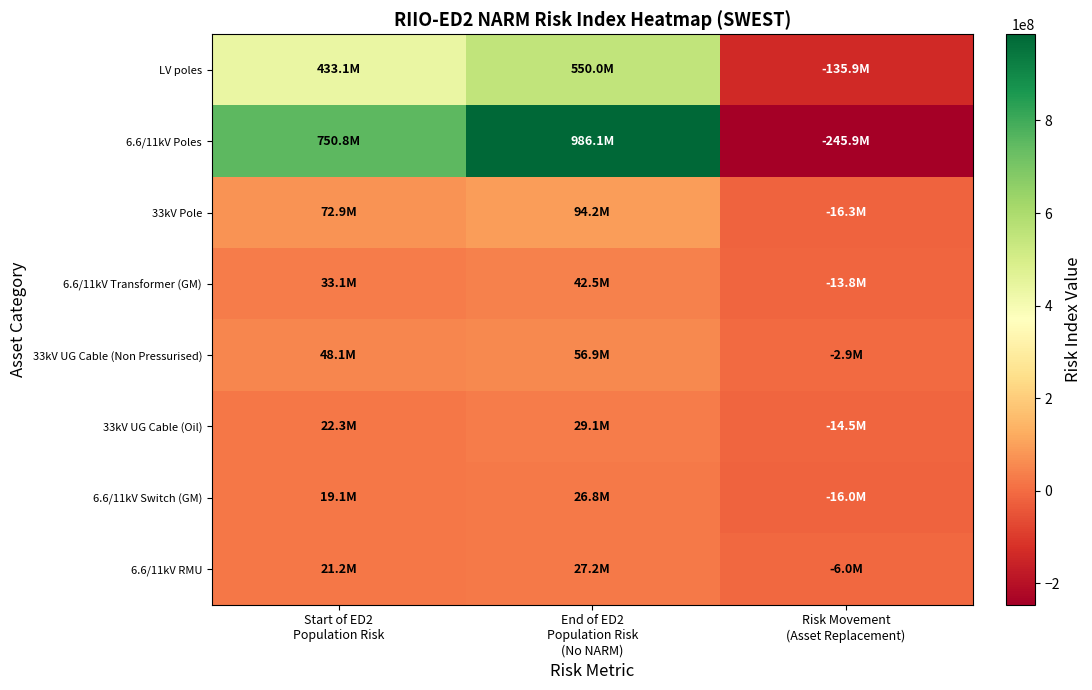

Which has a higher value, Start of ED2
Population Risk or Risk Movement
(Asset Replacement)?

Start of ED2
Population Risk